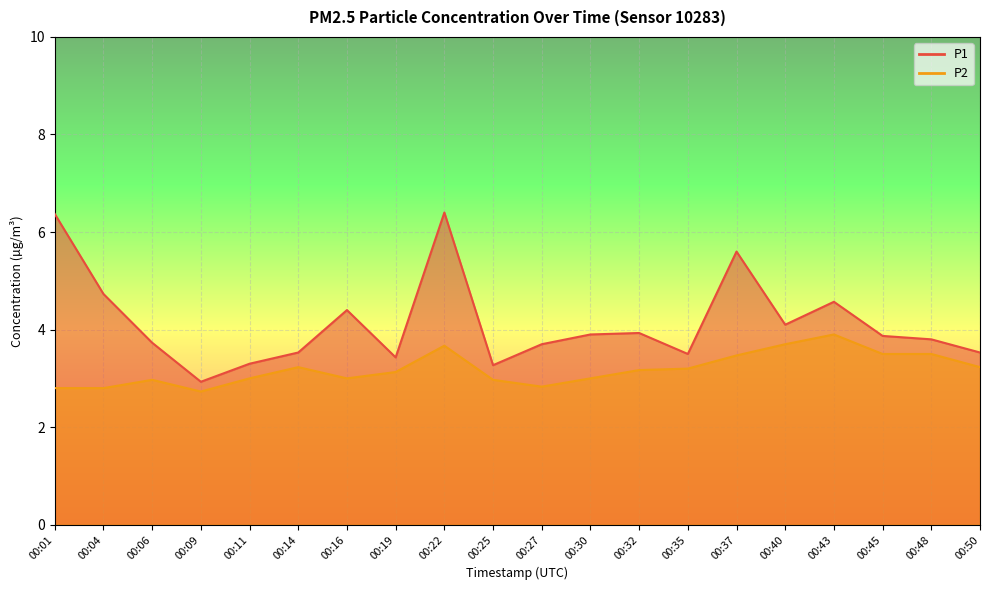

True or false: P1 and P2 cross at least once.

False